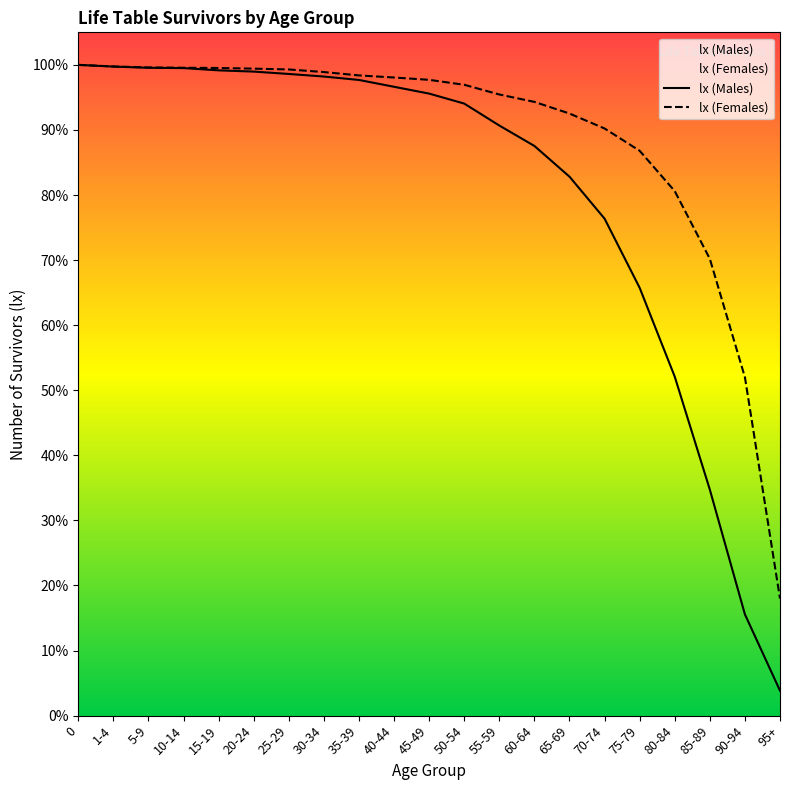

Is this an area chart (filled region under the line)?

No